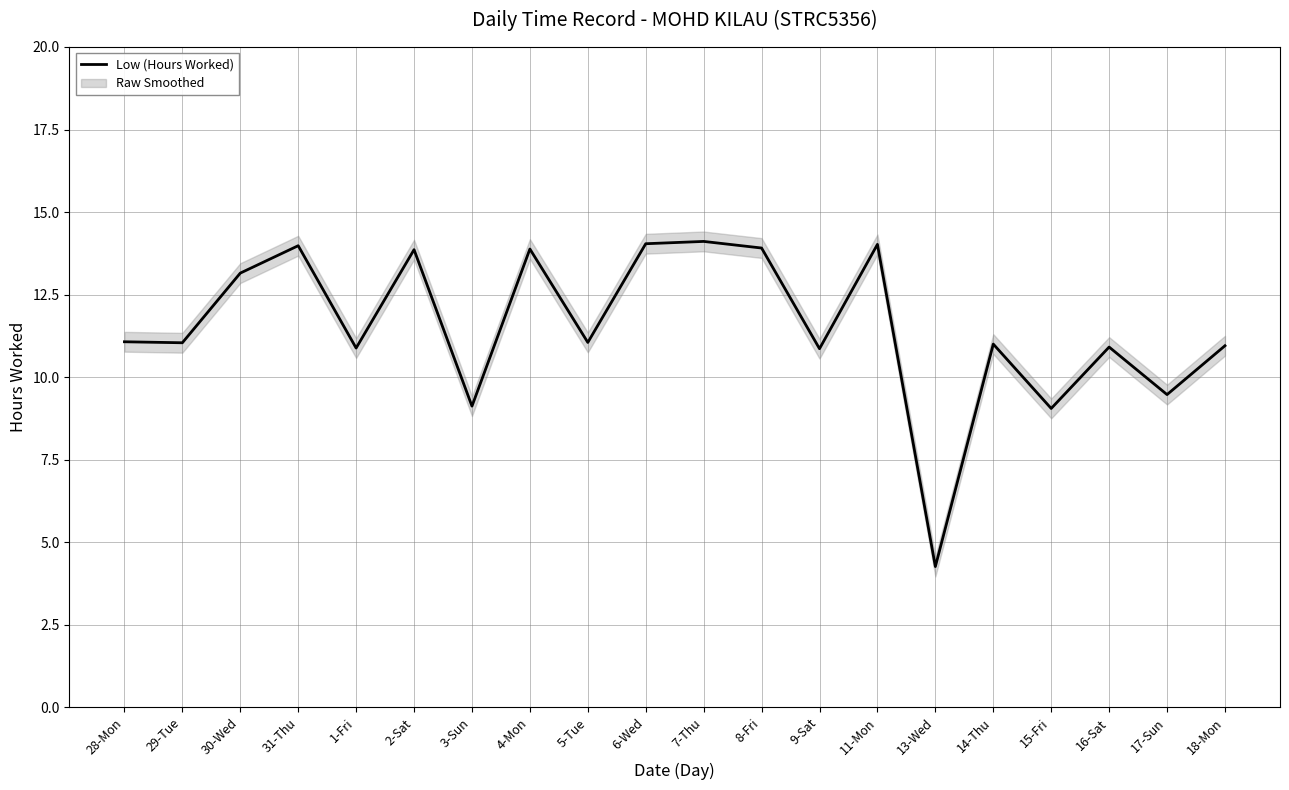

What position from the left is 16-Sat?

18